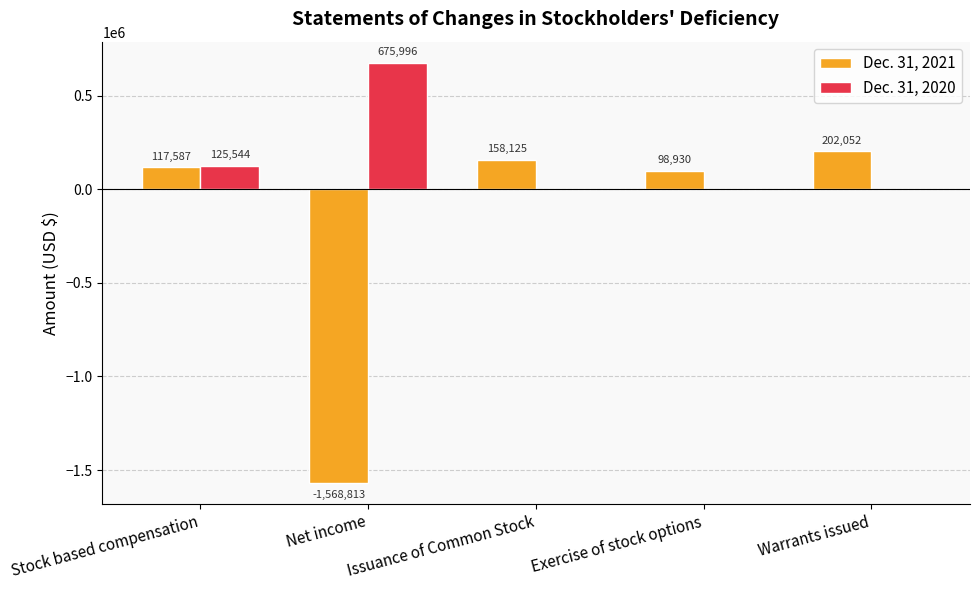

How many data points does each series have?

5